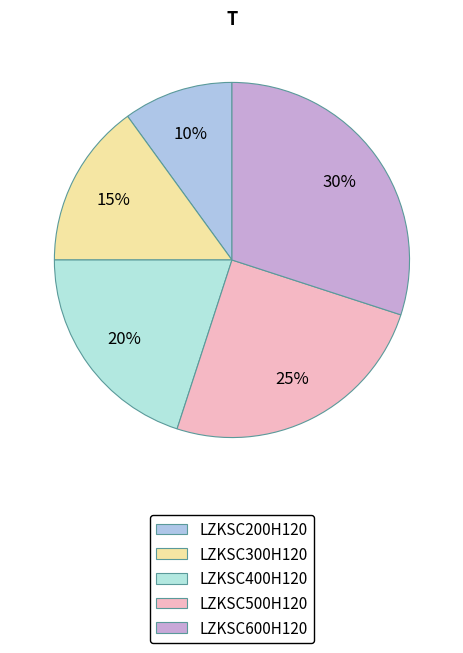

The LZKSC200H120 slice represents 1% of the pie. True or false?

False